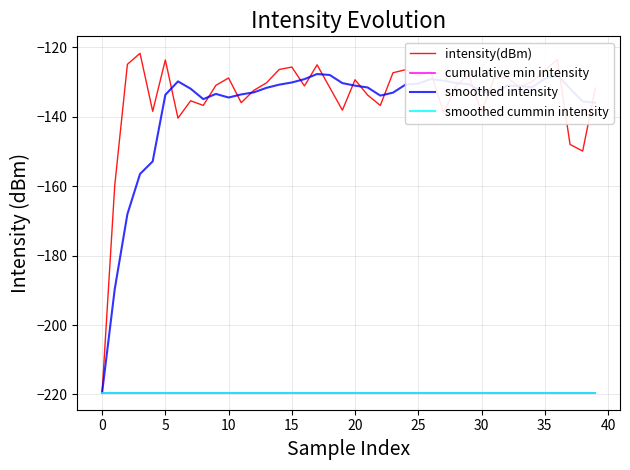

Is this an area chart (filled region under the line)?

No